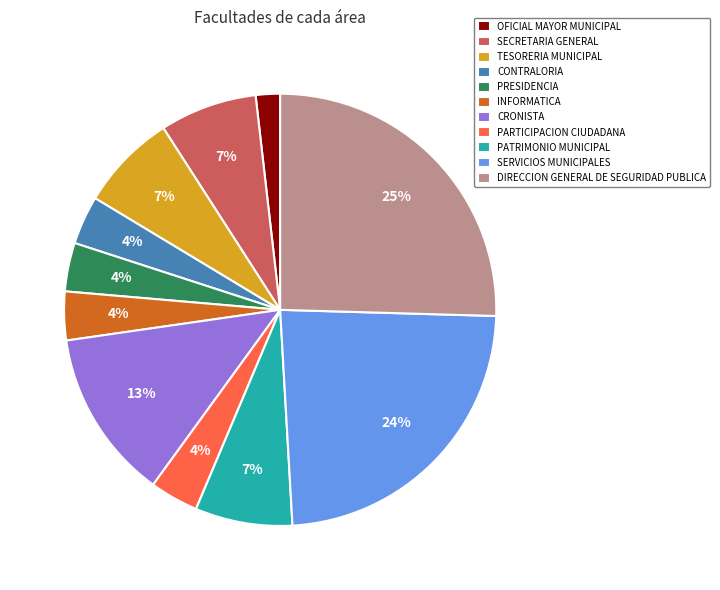

Combined, do PARTICIPACION CIUDADANA and SECRETARIA GENERAL account for over 50%?

No